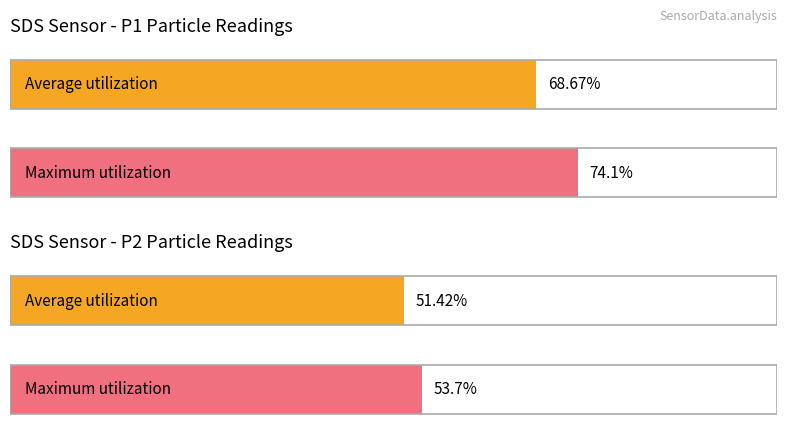

Does the chart contain stacked bars?

No